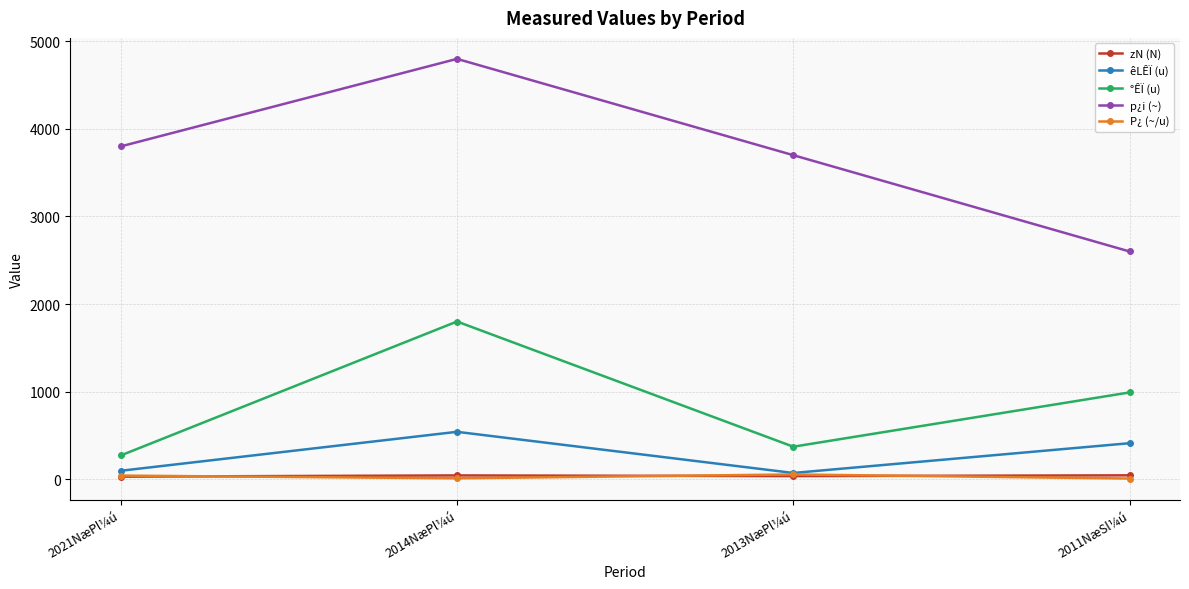

What is the difference between the P¿ (~/u) values at 2013NæPl¼ú and 2021NæPl¼ú?

12.9